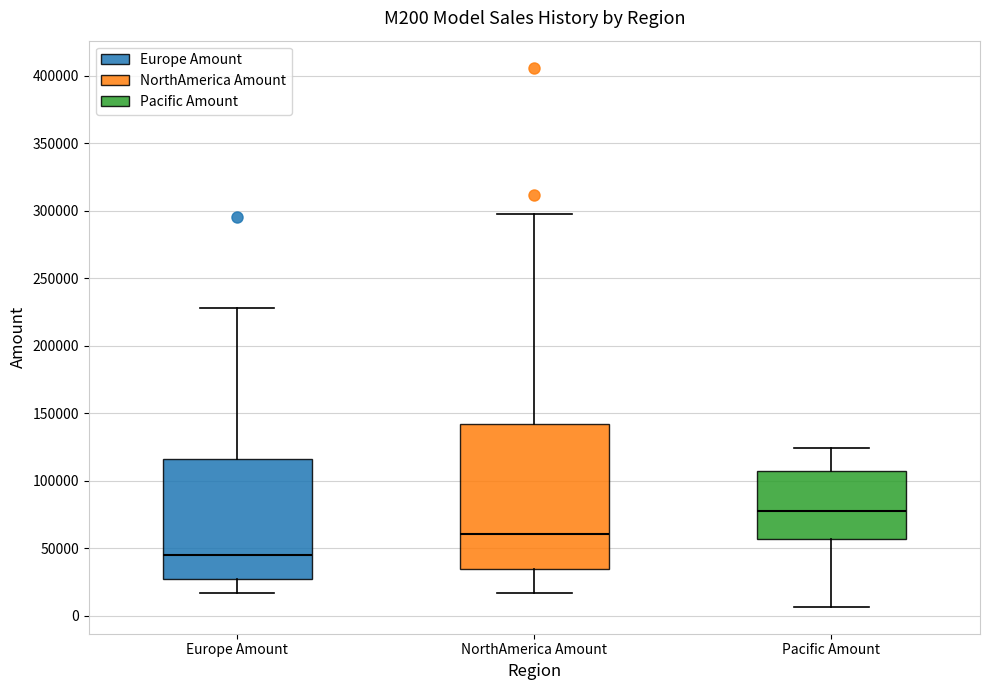

Reading left to right, transcribe this box plot: for each box, give where its median line is, the range the box spans, and where its two whiskers end, as read against the y-axis. The values are not printed on the chart, so give them approximately, as read against the axis.

Europe Amount: median 45000, box 25000 to 115000, whiskers 15000 to 230000
NorthAmerica Amount: median 60000, box 35000 to 140000, whiskers 15000 to 300000
Pacific Amount: median 80000, box 55000 to 110000, whiskers 5000 to 125000